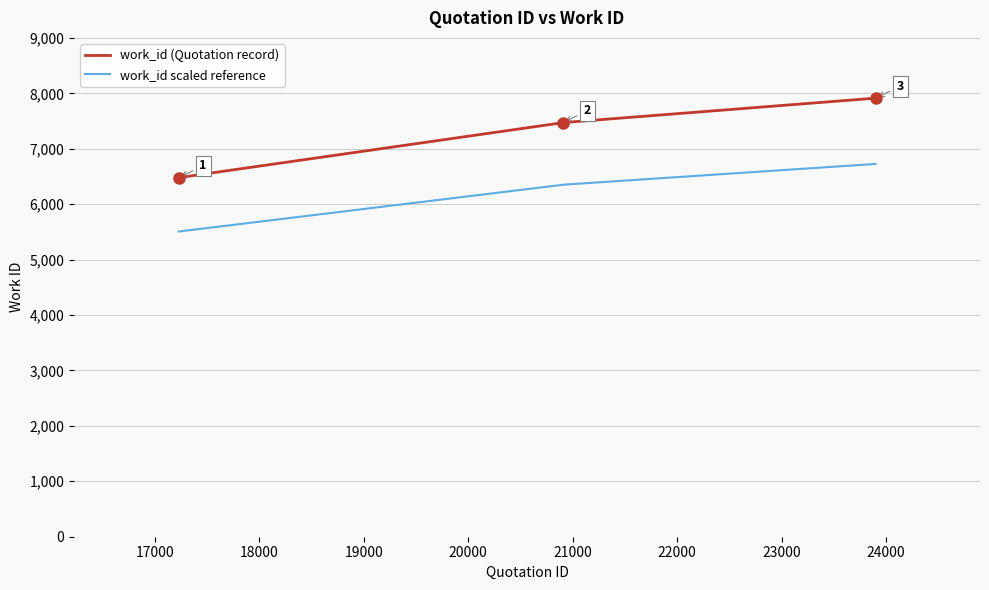

Which series has the widest spread of values?

work_id (Quotation record)